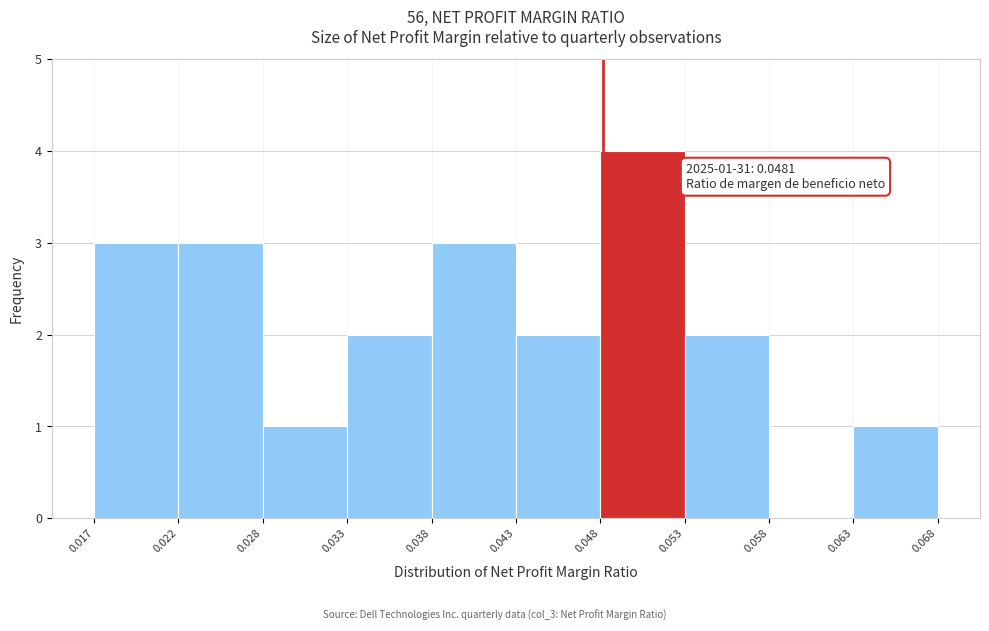

Over which range of the x-axis is the bar tallest?

0.048 to 0.053